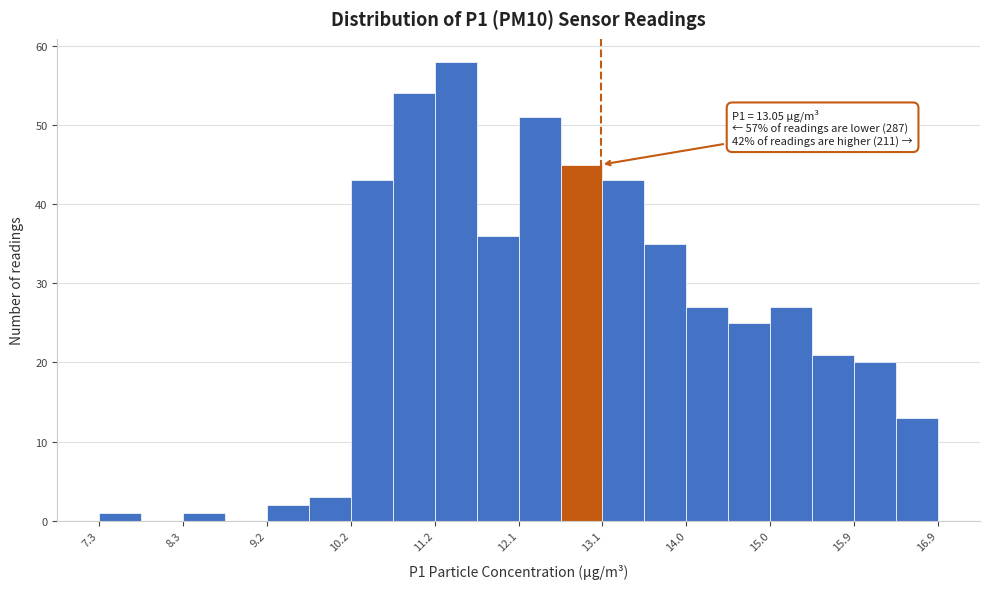

Over which range of the x-axis is the bar tallest?

11.2 to 11.6